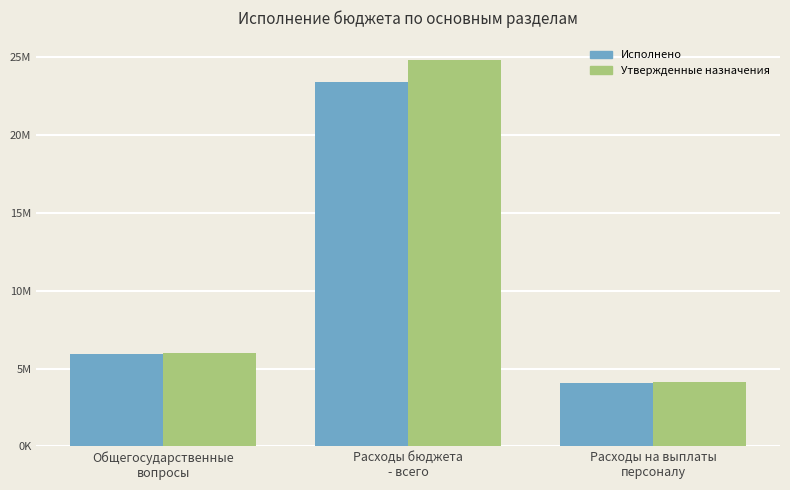

Does the chart contain any negative values?

No